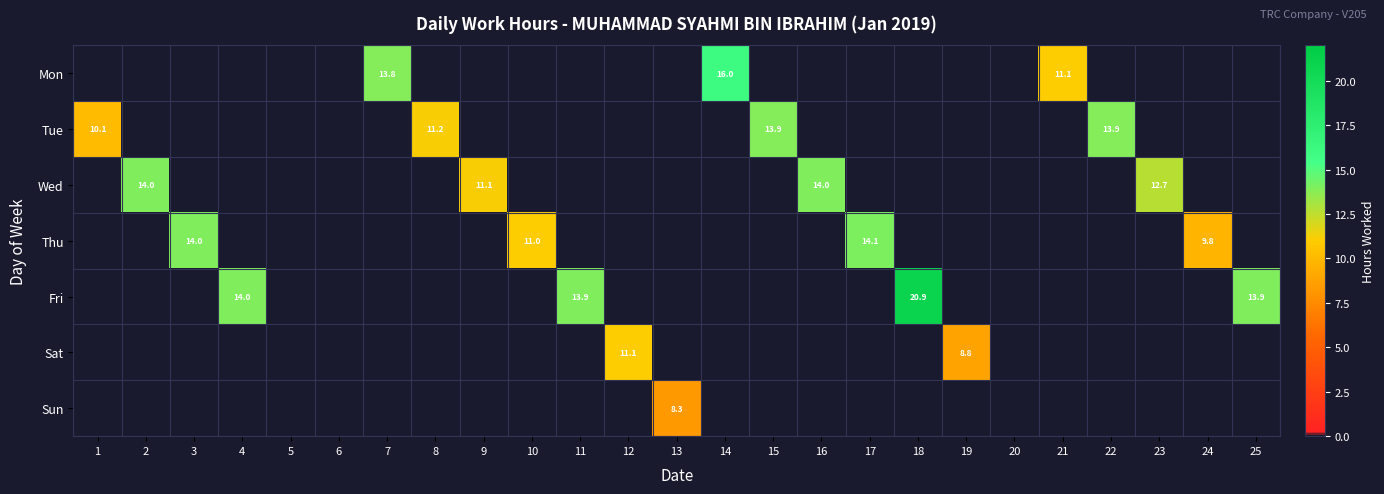

At 3, list the series in order from largest to smallest.

Mon, Tue, Wed, Thu, Fri, Sat, Sun